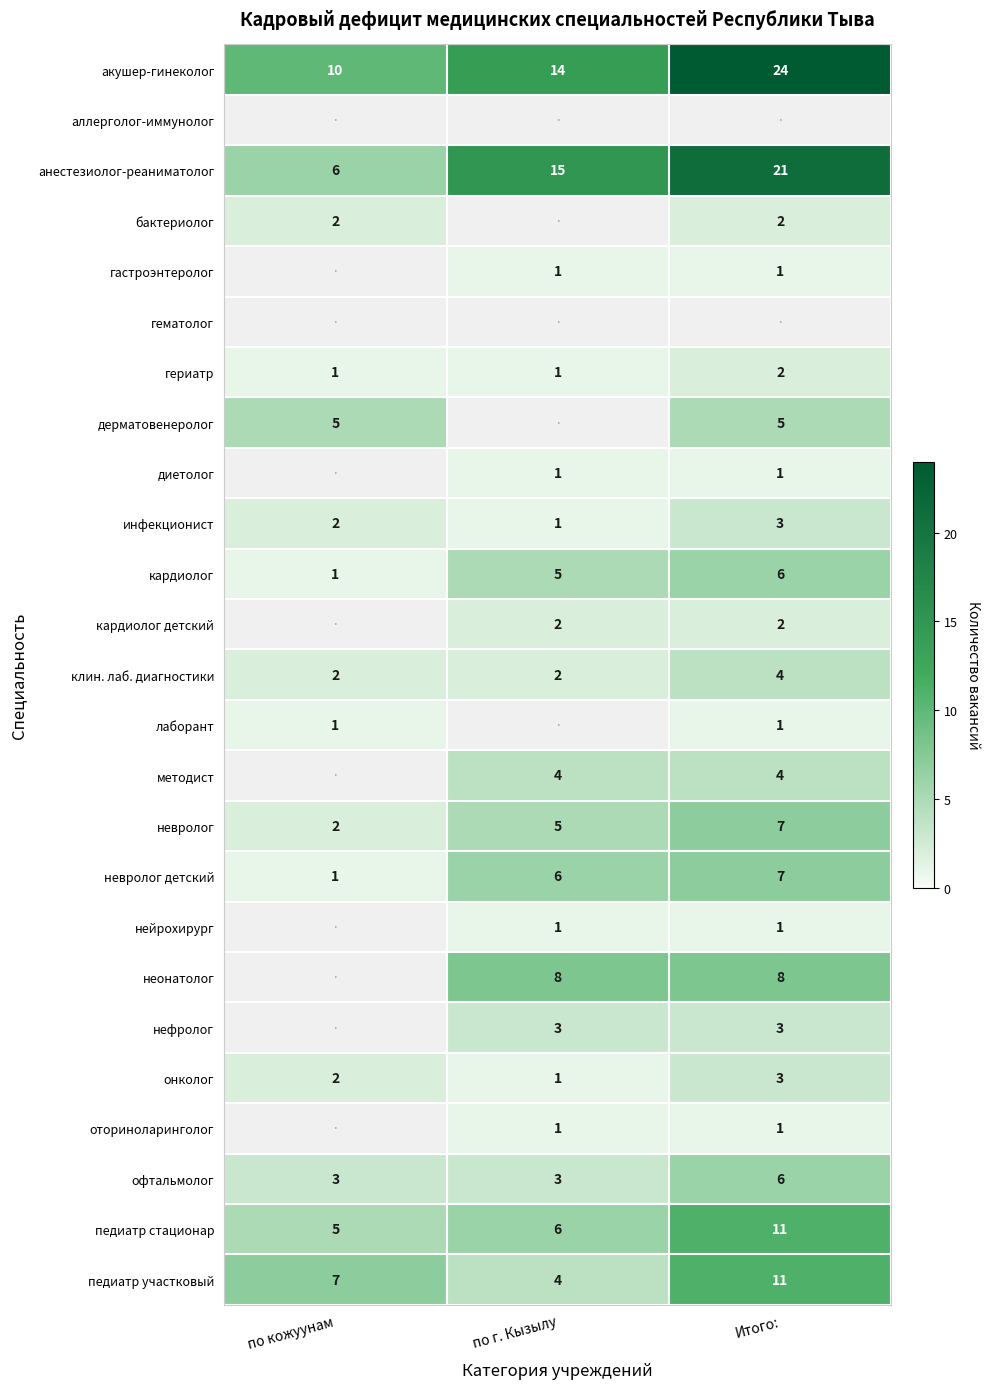

True or false: кардиолог детский has a value of 1 at по г. Кызылу.

False